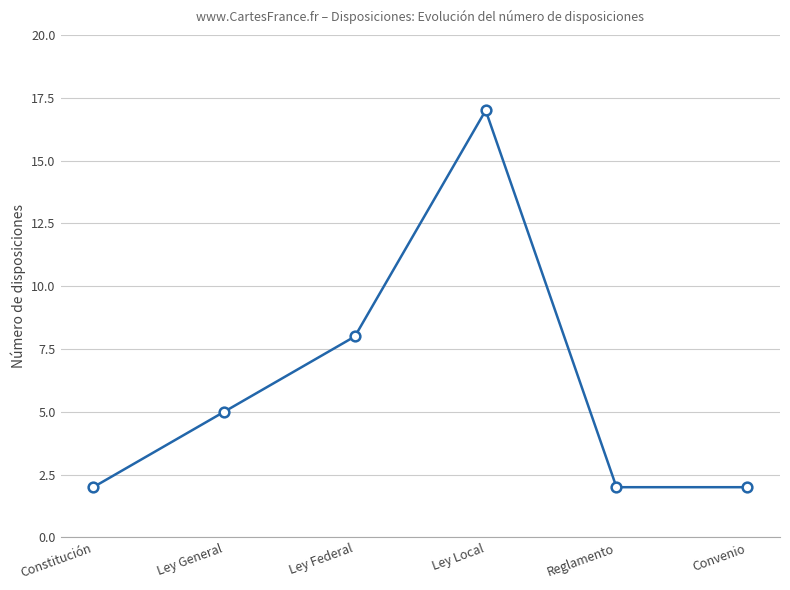

What is the change in value from Constitución to Ley Federal?

+6